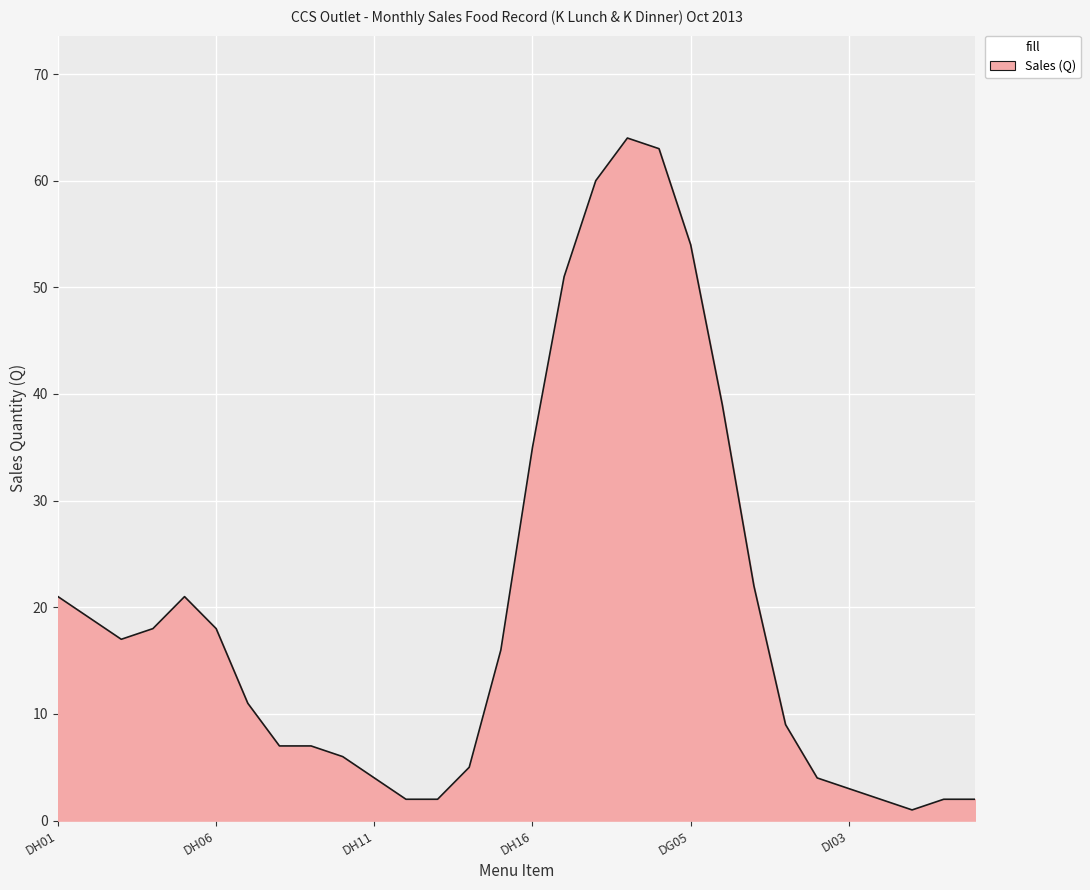

What is the greatest value displayed?

64